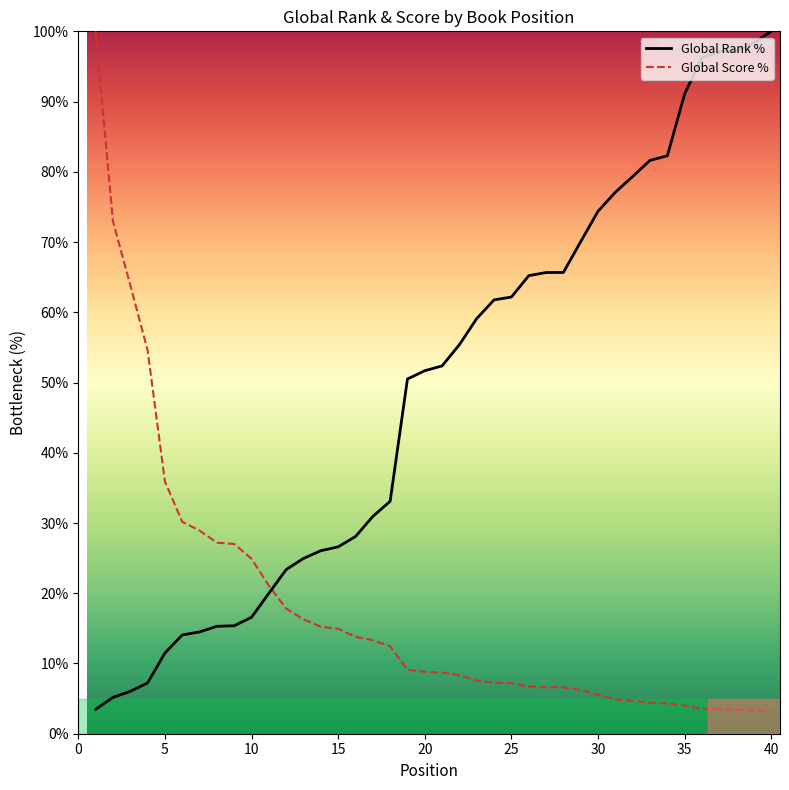

Count the number of categories in the chart.

40